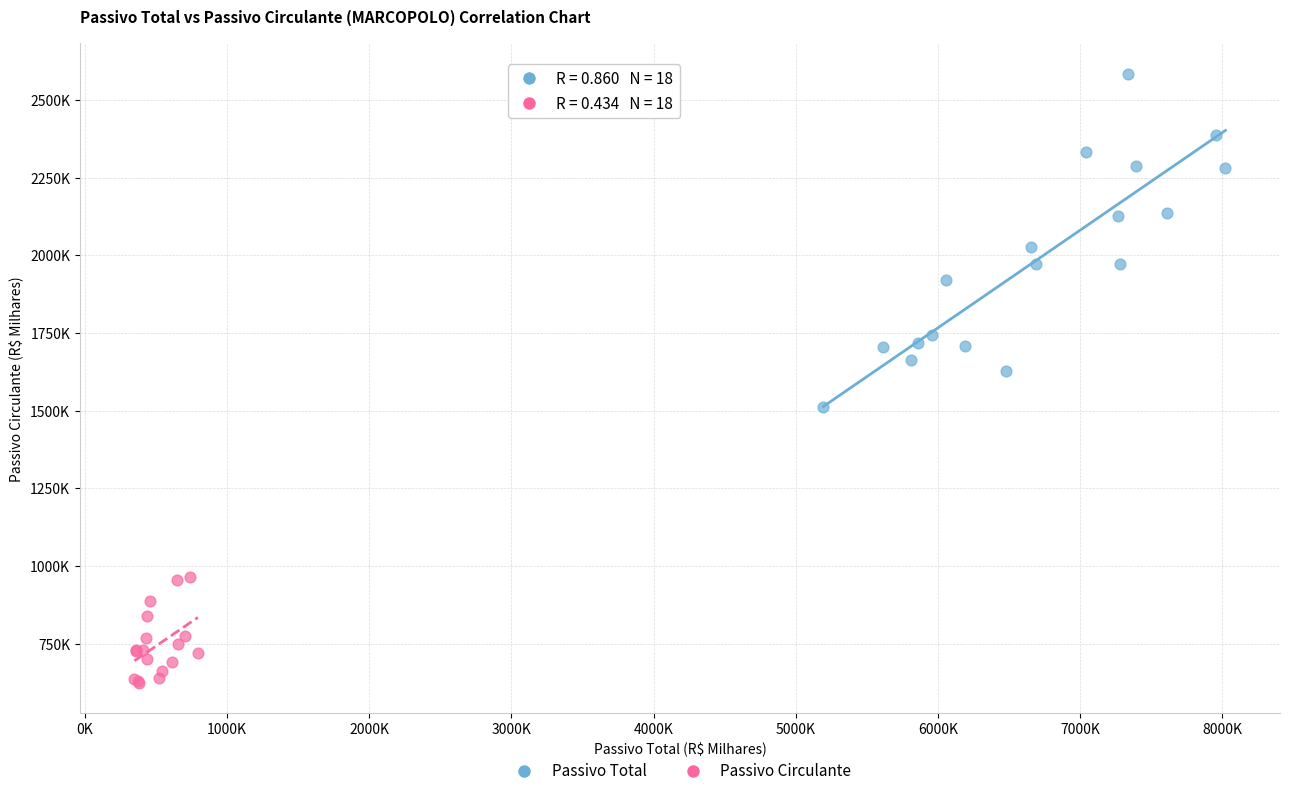

Which series has the widest spread of Y values?

Passivo Total